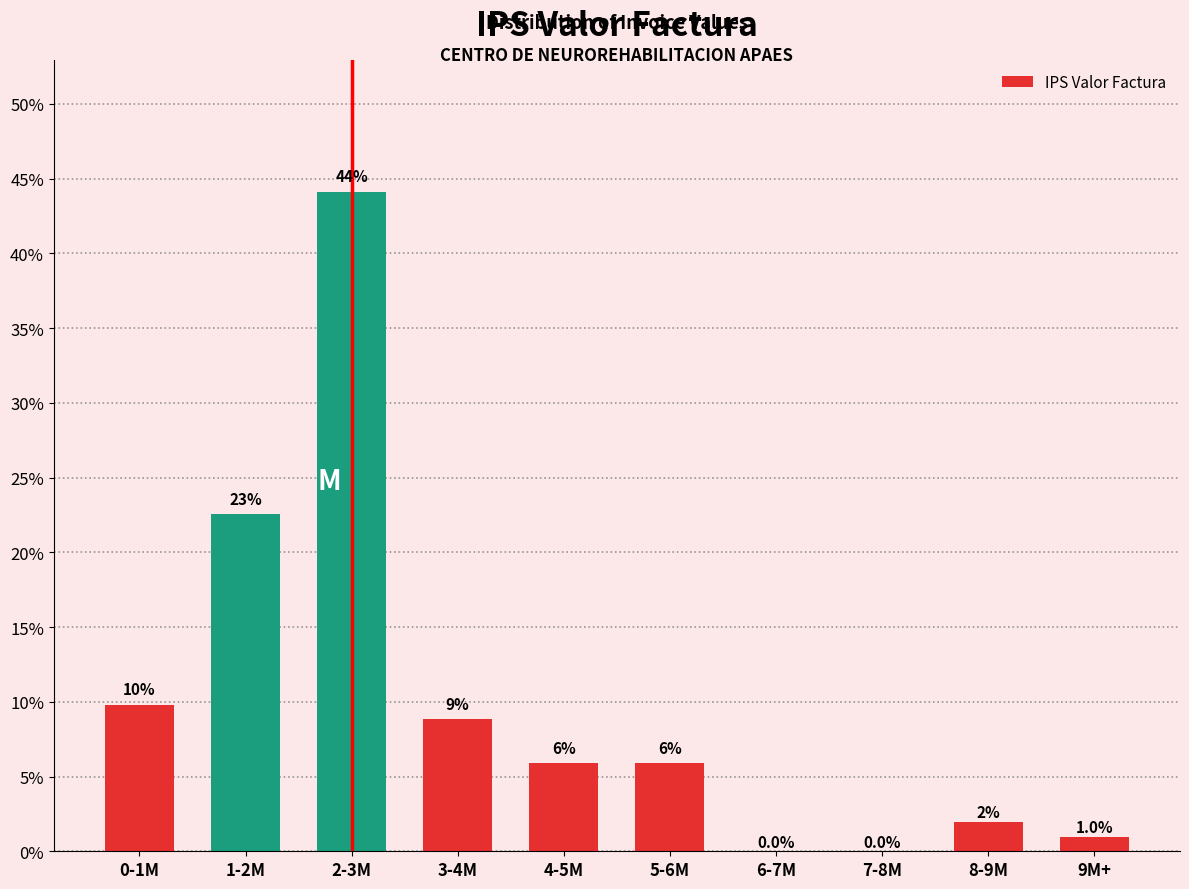

Reading left to right, list all the values displayed in this chart.

0-1M=9.8	1-2M=22.5	2-3M=44.1	3-4M=8.8	4-5M=5.9	5-6M=5.9	6-7M=0.0	7-8M=0.0	8-9M=2.0	9M+=1.0